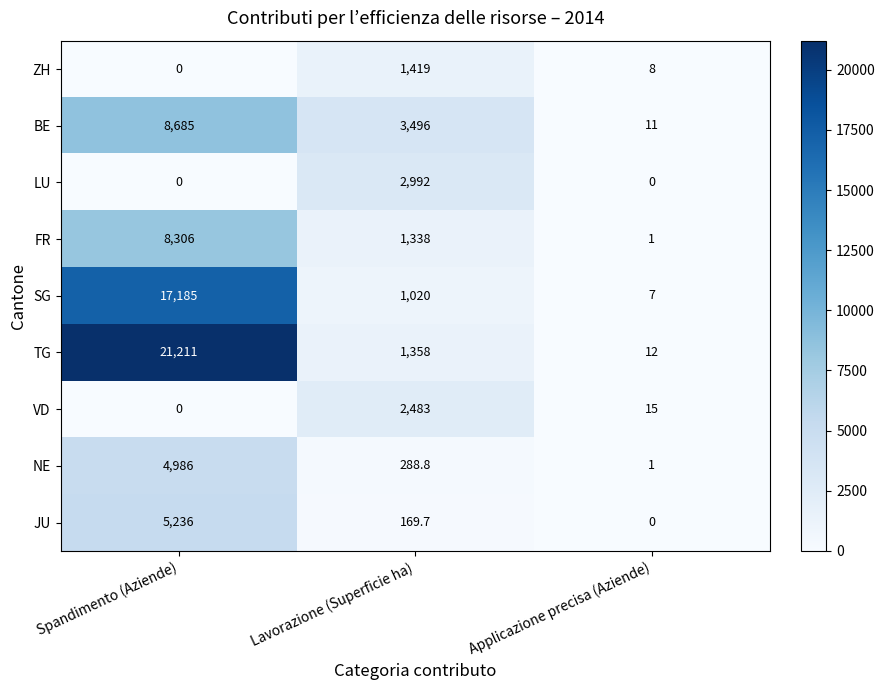

What is the maximum value for ZH?

1419.0